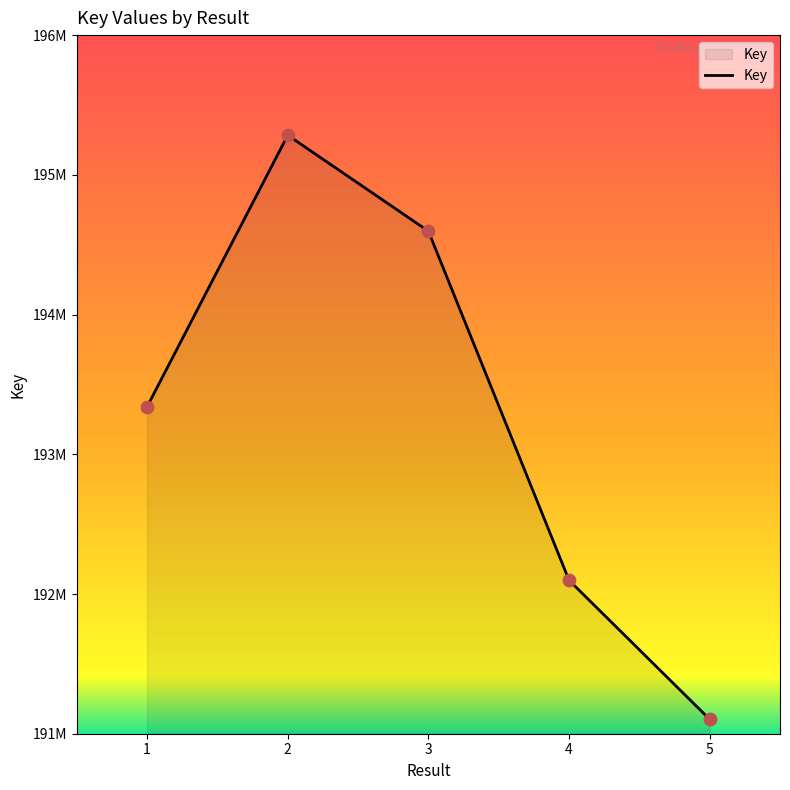

What is the change in value from 1 to 4?

-1242053